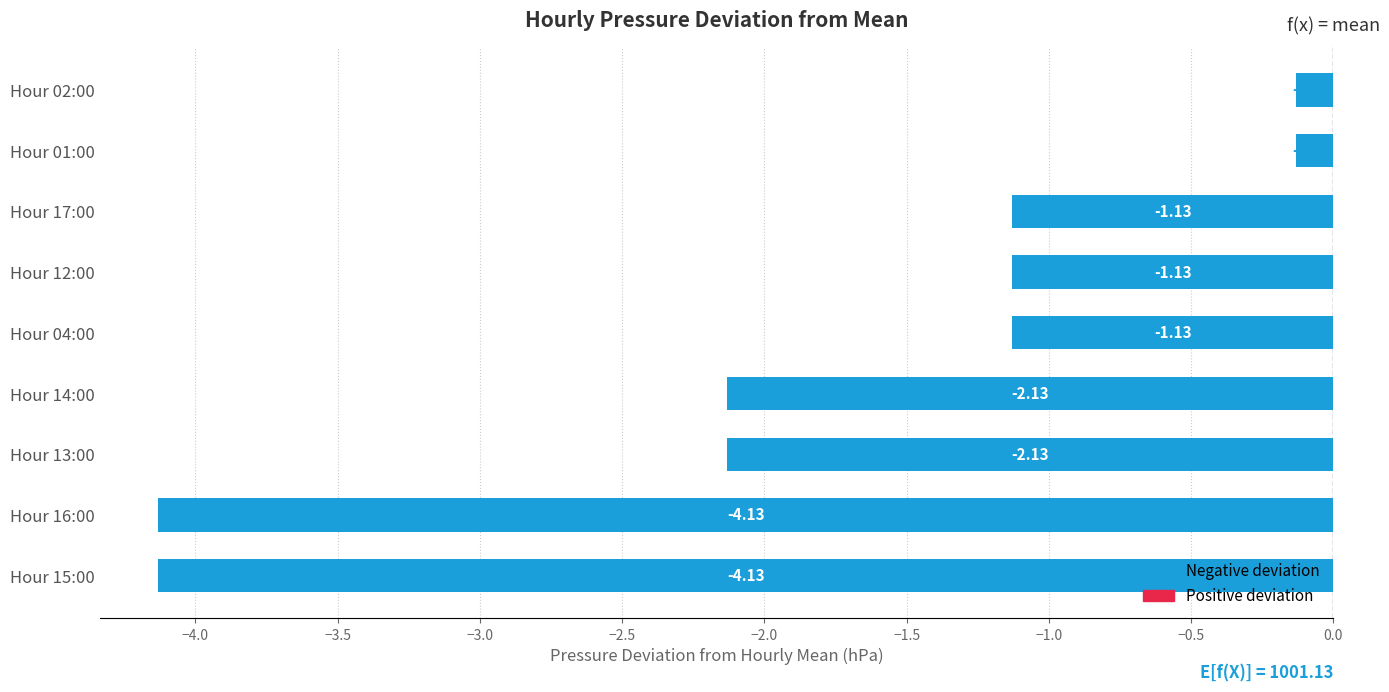

What is the difference between the values at Hour 17:00 and Hour 16:00?

3.0